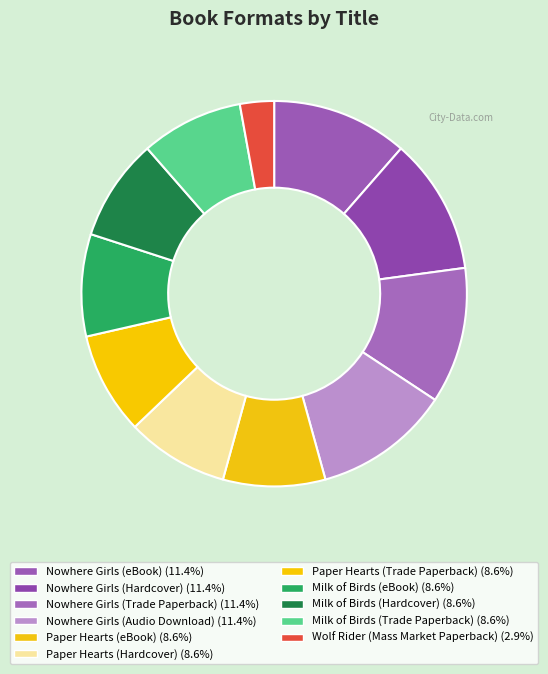

Approximately how many times larger is the value at Nowhere Girls (Audio Download) compared to Milk of Birds (Hardcover)?

1.3